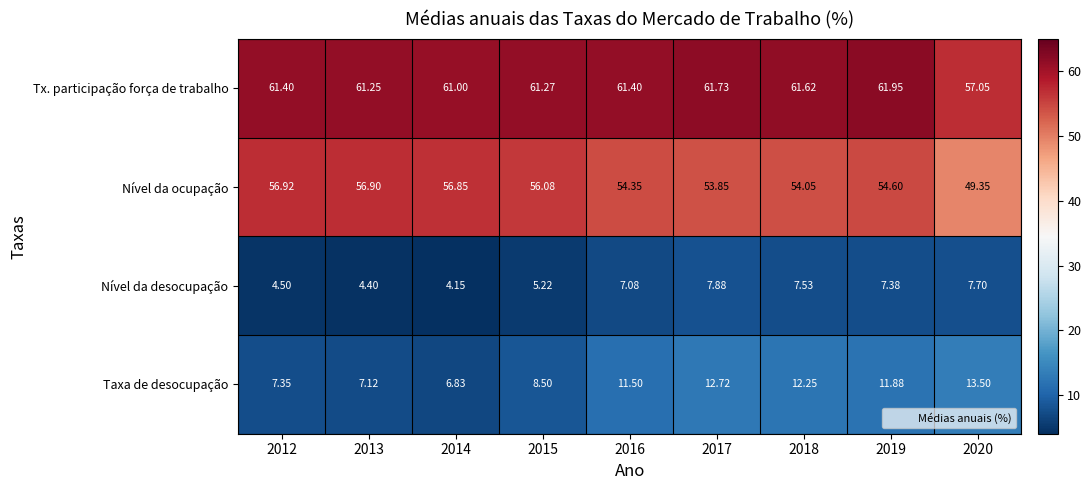

Rank the series by their maximum value, from highest to lowest.

Tx. participação força de trabalho, Nível da ocupação, Taxa de desocupação, Nível da desocupação